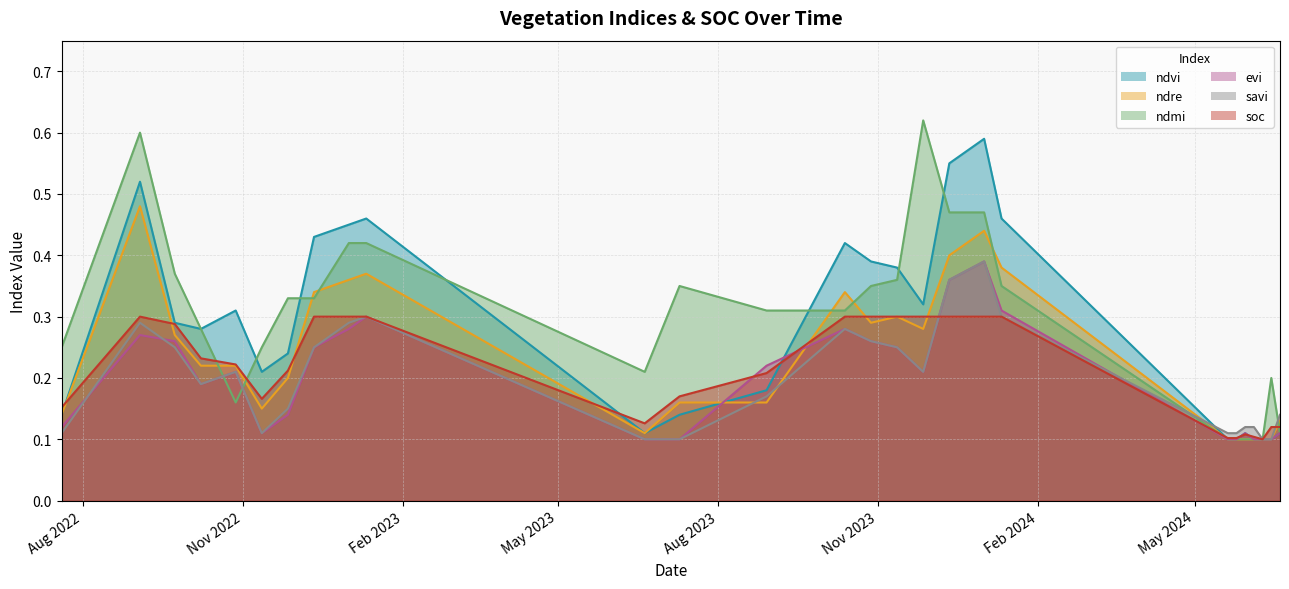

The value of ndmi at 25-05-2024 is 0.1. True or false?

True